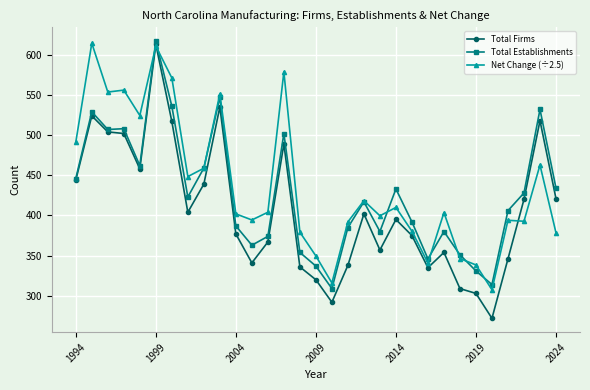

List the series in order of their overall mean, lowest first.

Total Firms, Total Establishments, Net Change (÷2.5)